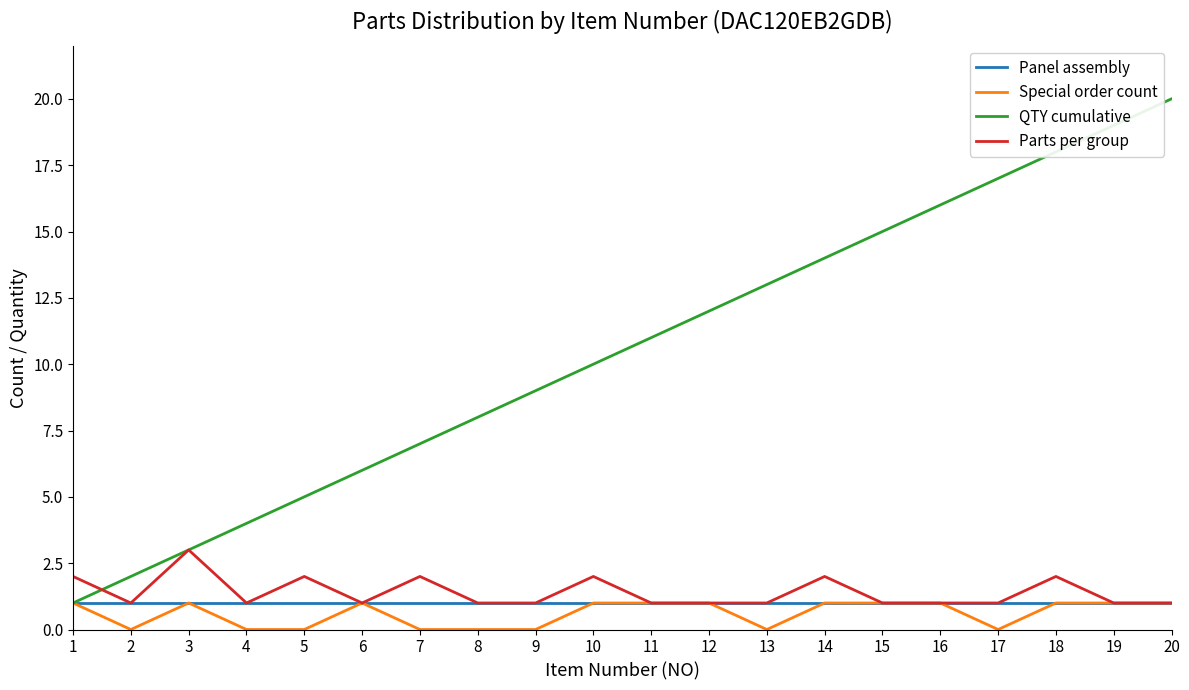

Is it true that Panel assembly equals 1 at 15?

True